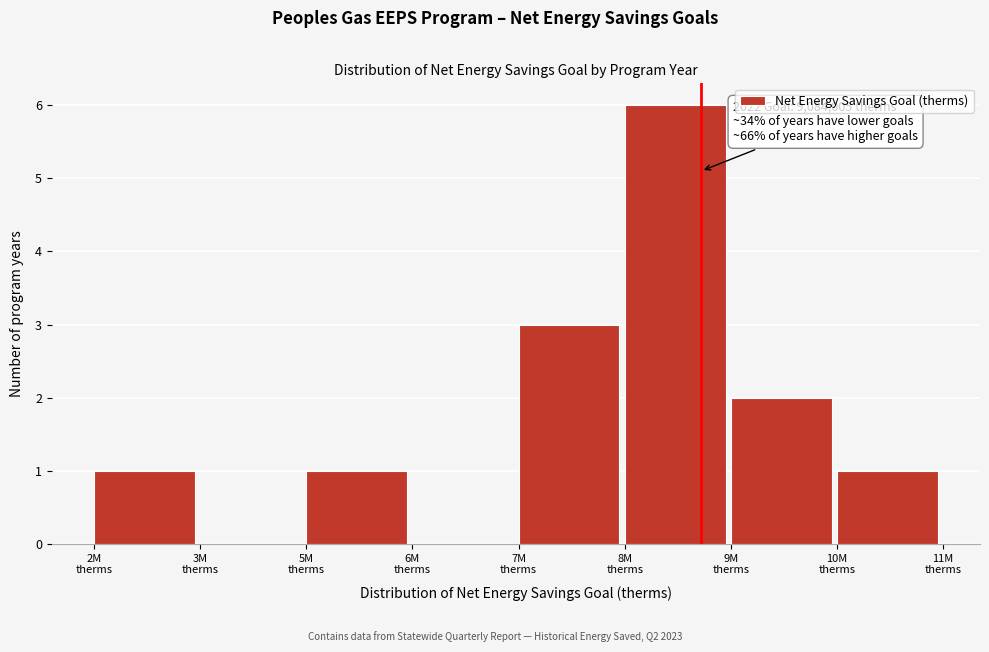

What is the sum of all values?

14